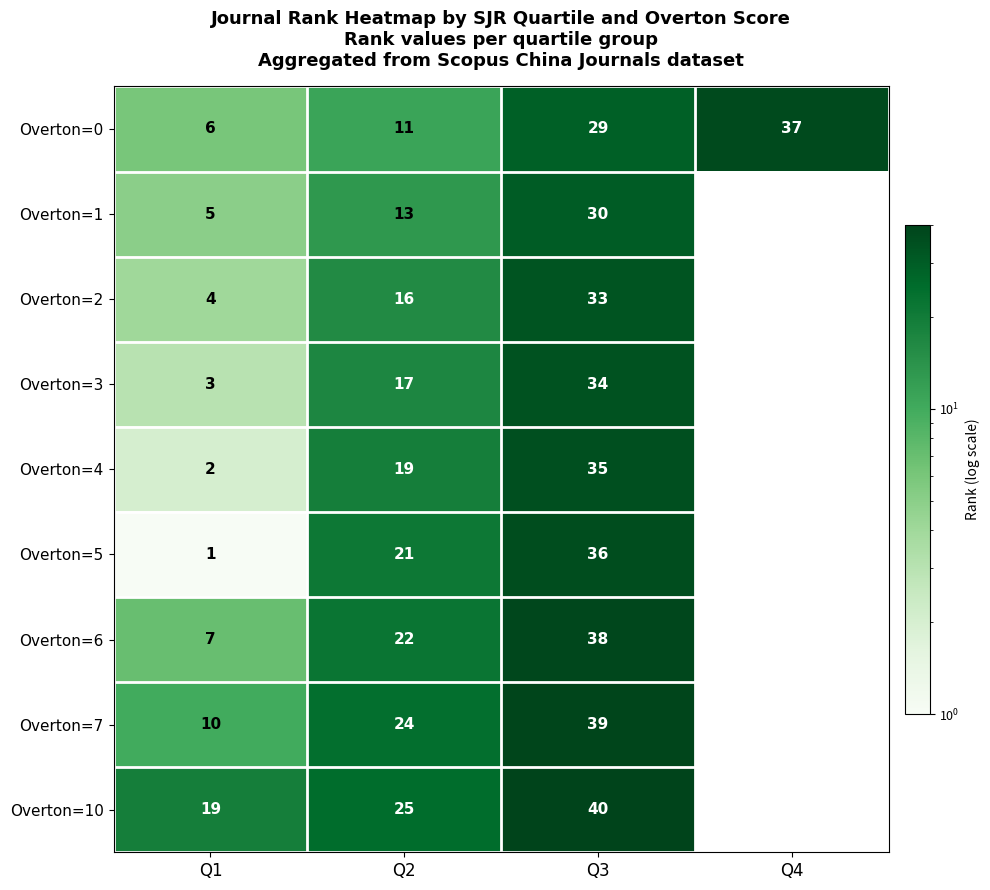

What is the difference between the Overton=0 values at Q3 and Q2?

18